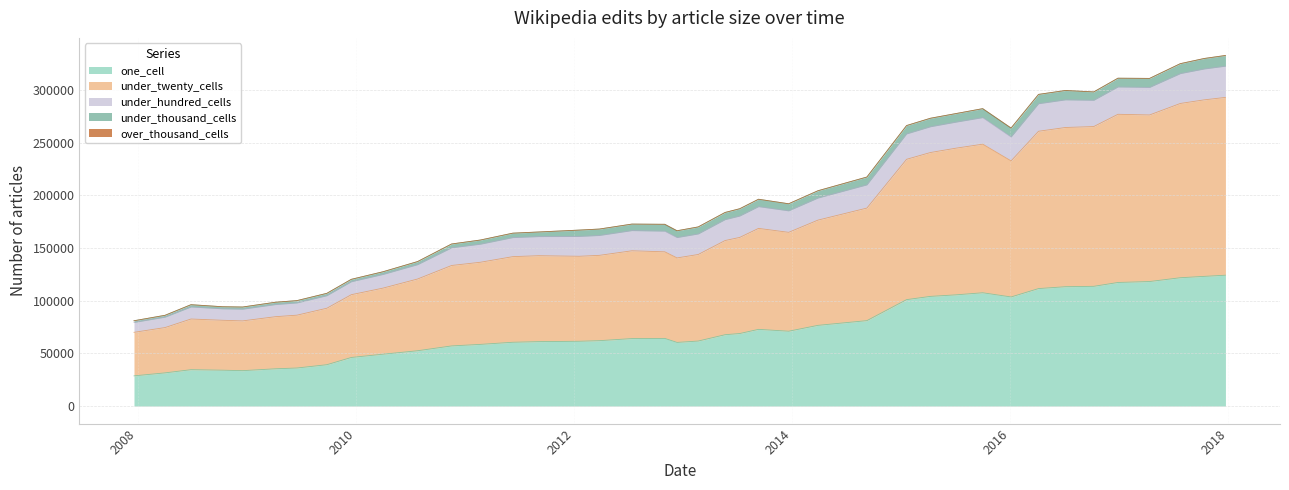

How many interior local valleys does the one_cell series have?

4